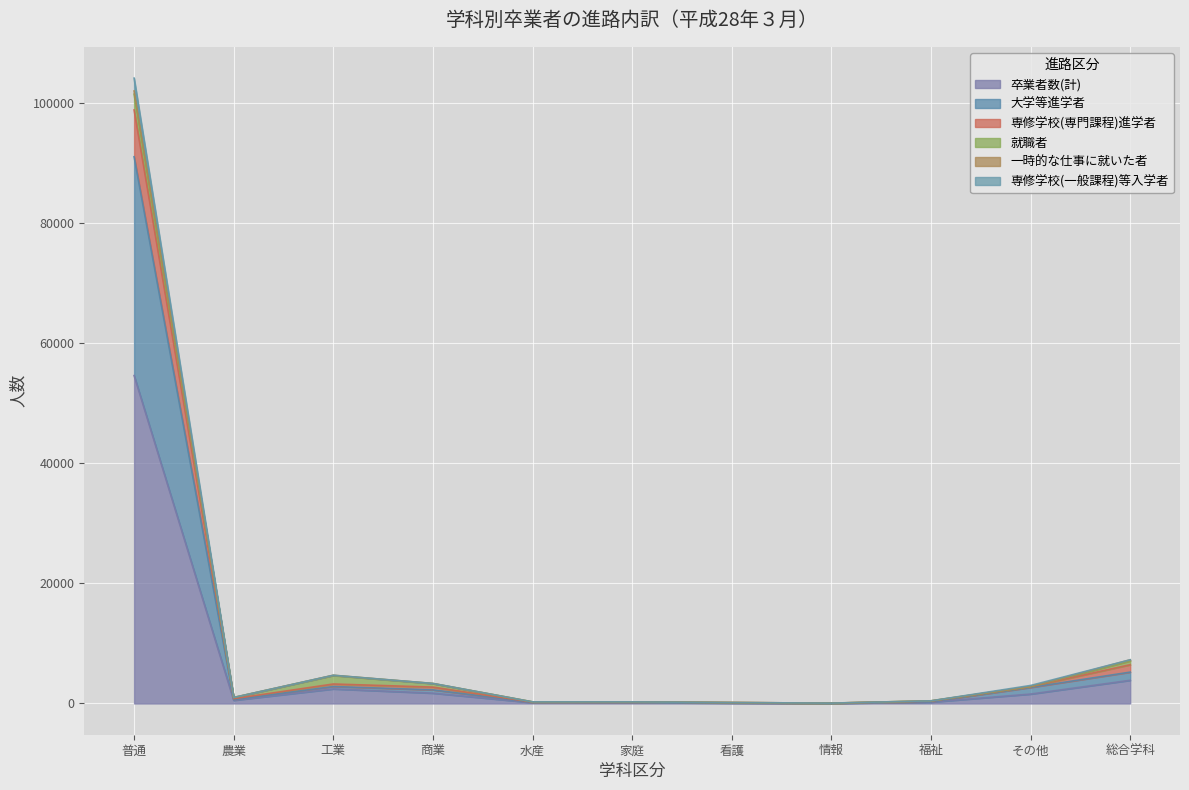

How many lines are shown in the chart?

6